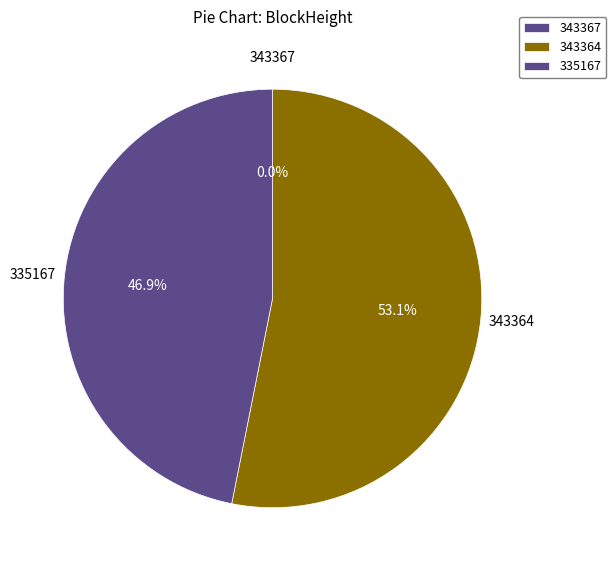

Which category has the biggest portion of the pie?

343364